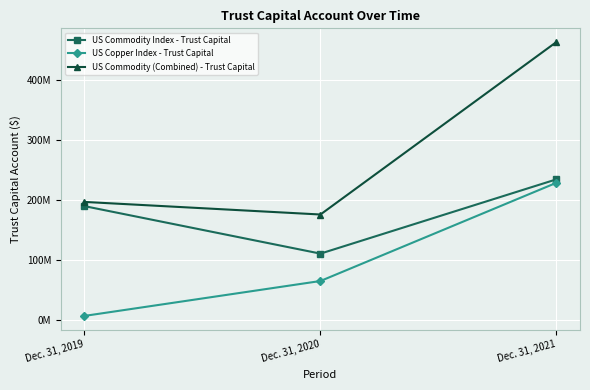

What is the total value across all series at Dec. 31, 2020?

351893544